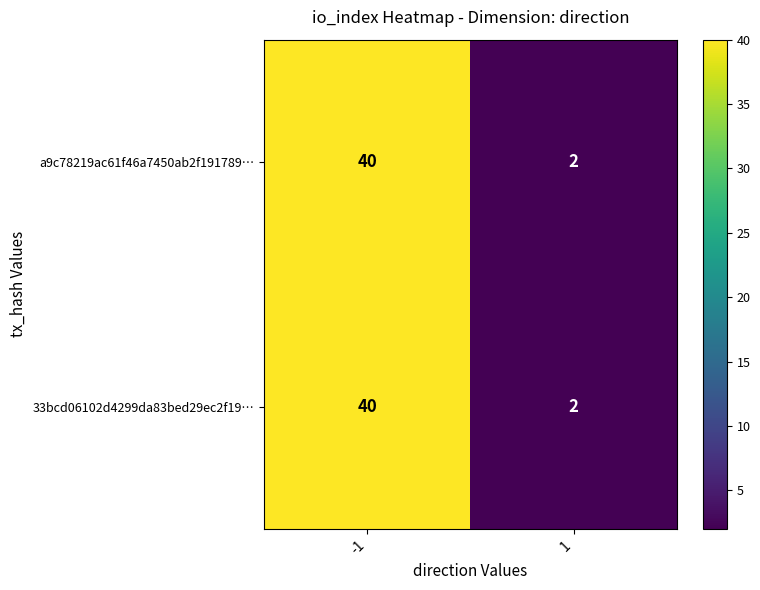

List the labels in order of 33bcd06102d4299da83bed29ec2f19… value, smallest first.

1, -1